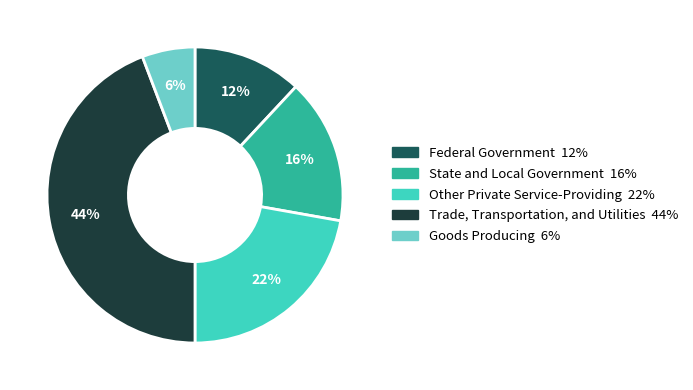

Is Other Private Service-Providing the majority of the pie?

No